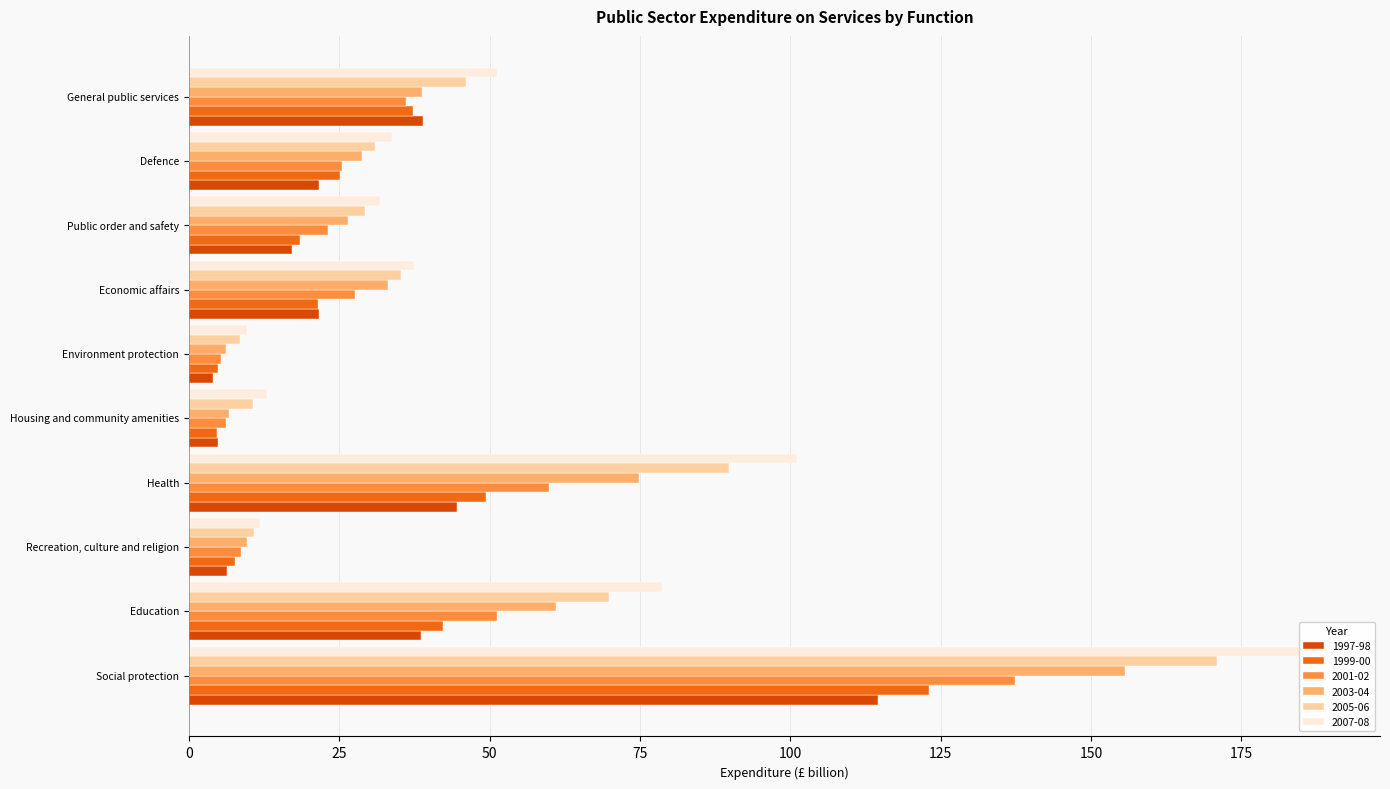

At Health, list the series in order from largest to smallest.

2007-08, 2005-06, 2003-04, 2001-02, 1999-00, 1997-98